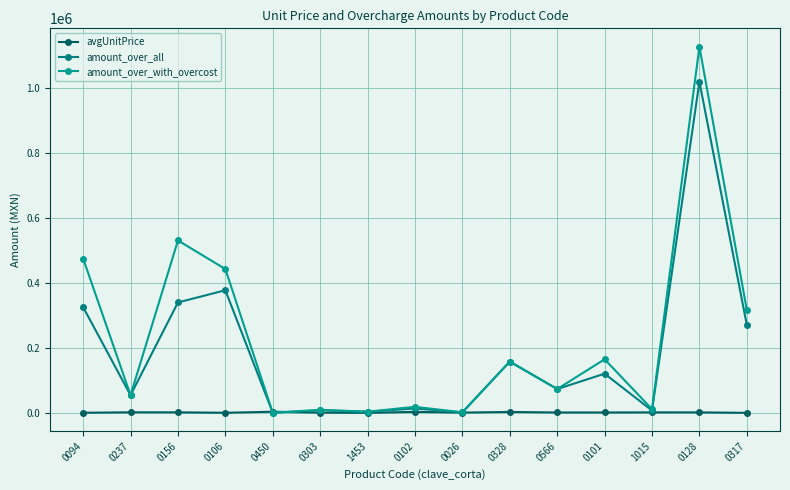

How many lines are shown in the chart?

3